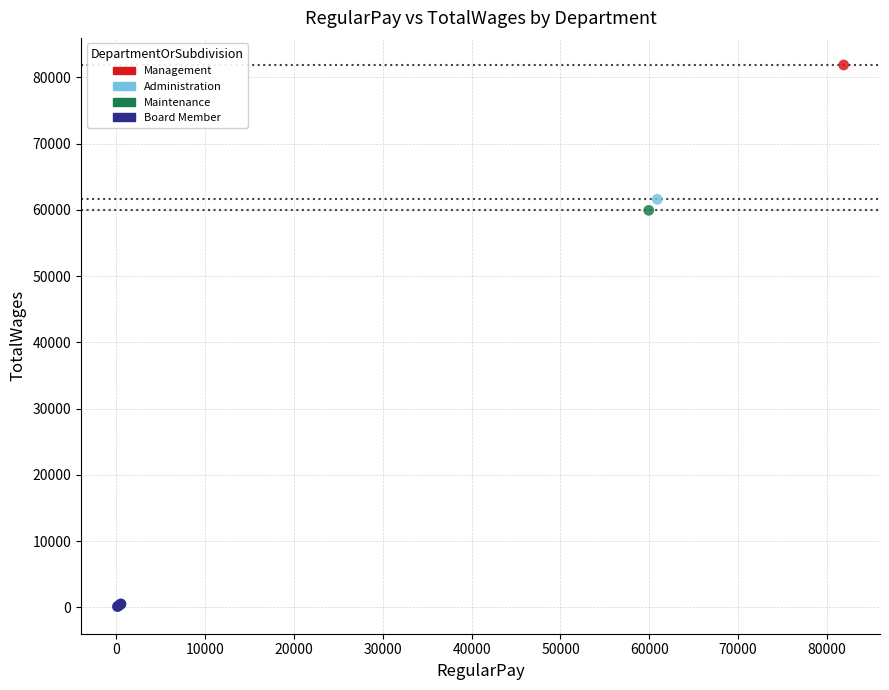

What are all the series names shown in the legend?

Management, Administration, Maintenance, Board Member